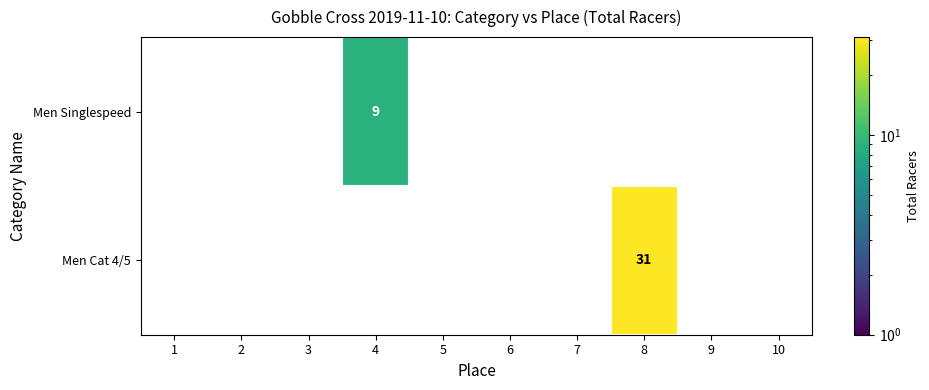

List the series in order of their peak value, lowest first.

Men Singlespeed, Men Cat 4/5